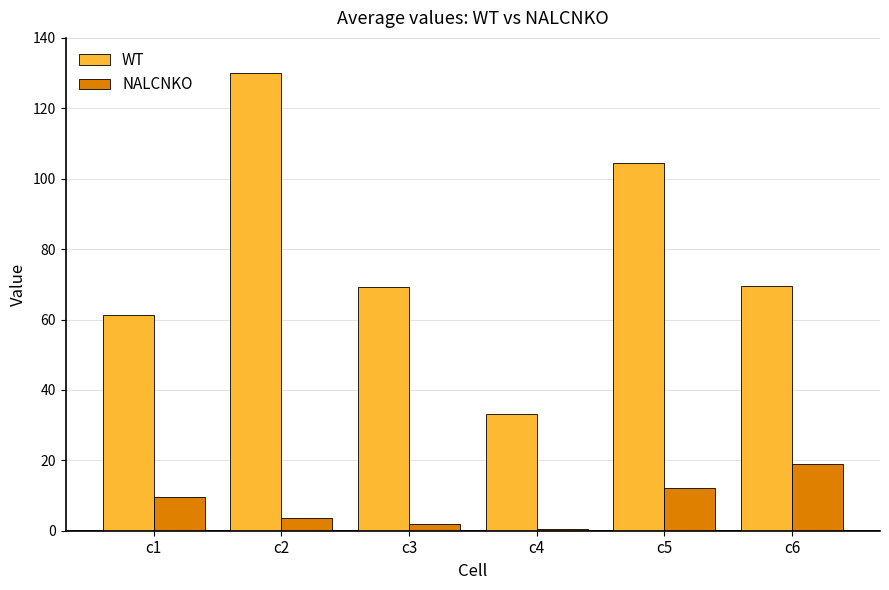

What is the minimum value shown in the chart?

0.4